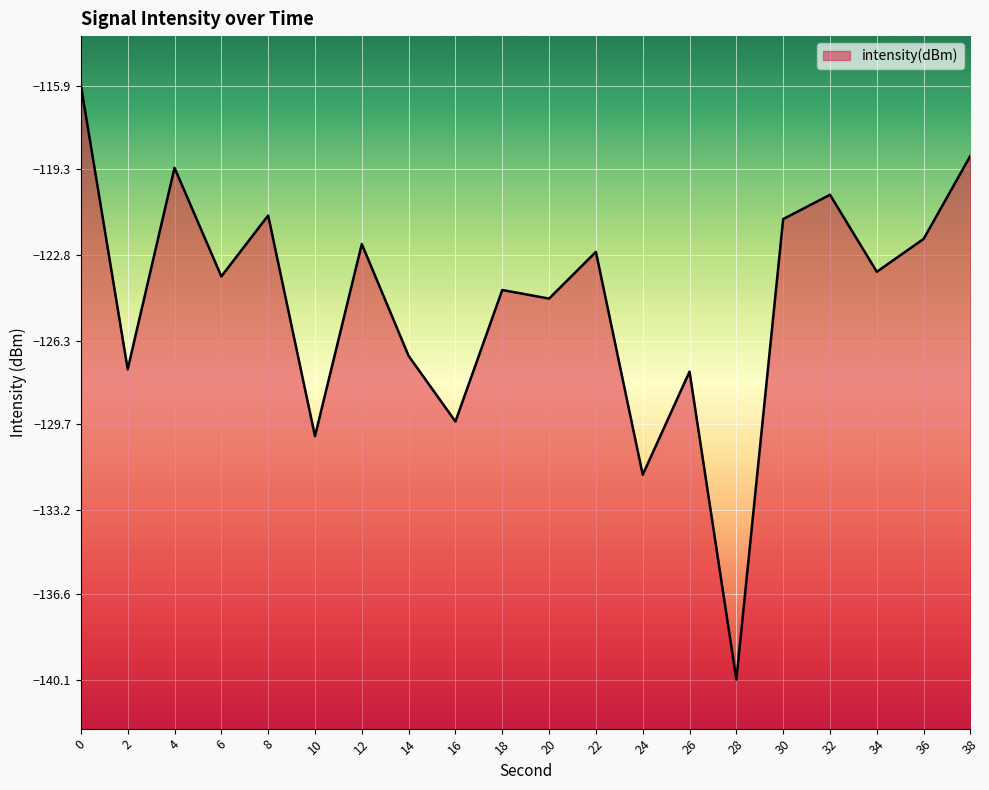

Reading left to right, list all the values displayed in this chart.

-115.9	-127.5	-119.3	-123.7	-121.2	-130.2	-122.4	-126.9	-129.6	-124.2	-124.6	-122.7	-131.8	-127.6	-140.1	-121.3	-120.4	-123.5	-122.1	-118.8